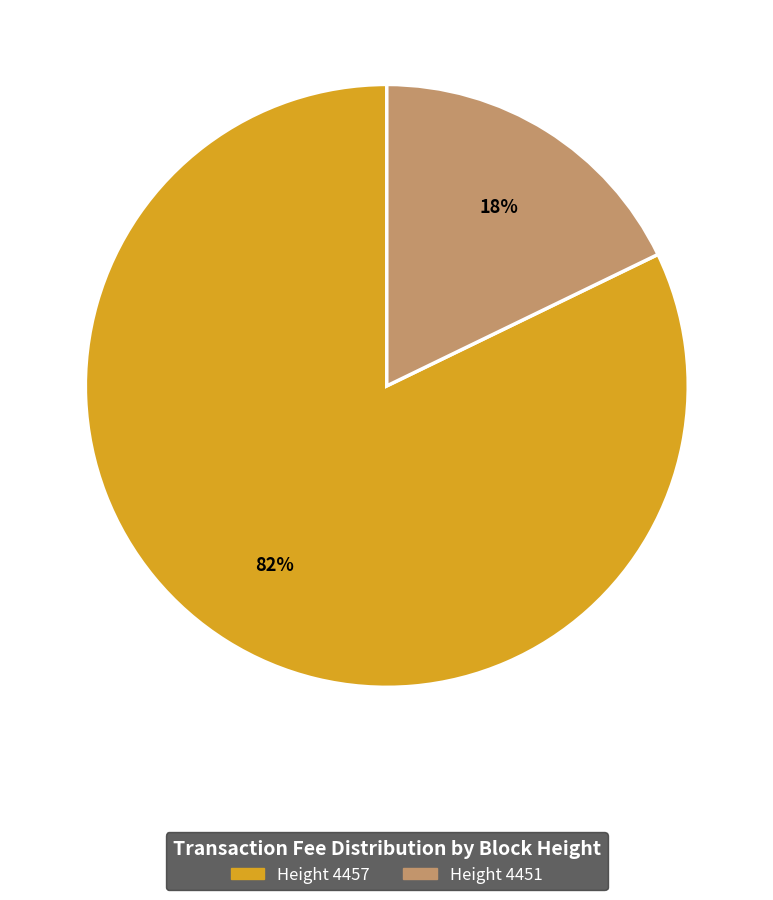

Is there a majority slice in this chart?

Yes